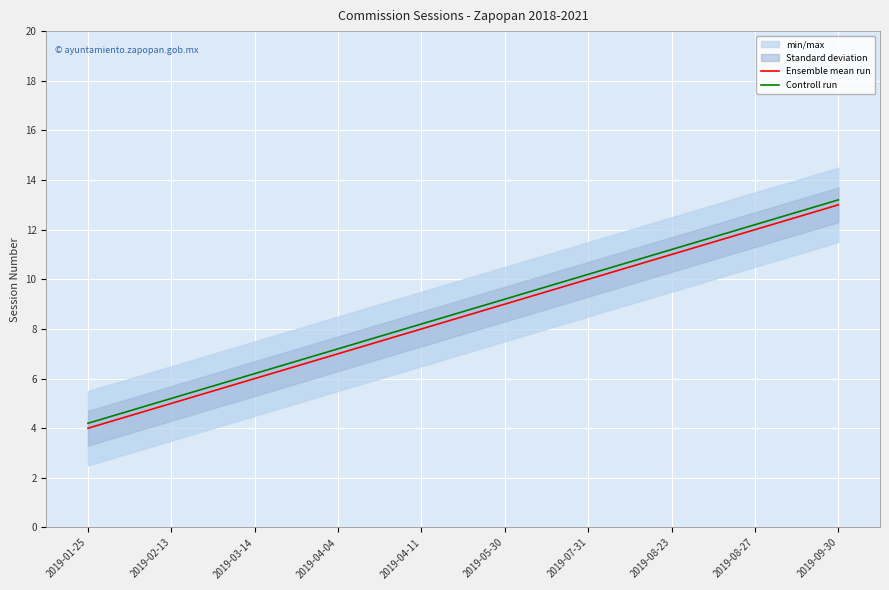

Which series has the widest spread of values?

Ensemble mean run